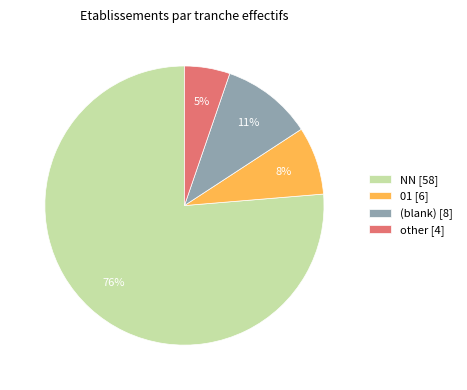

What percentage is the 01 [6] slice, to the nearest percent?

8%